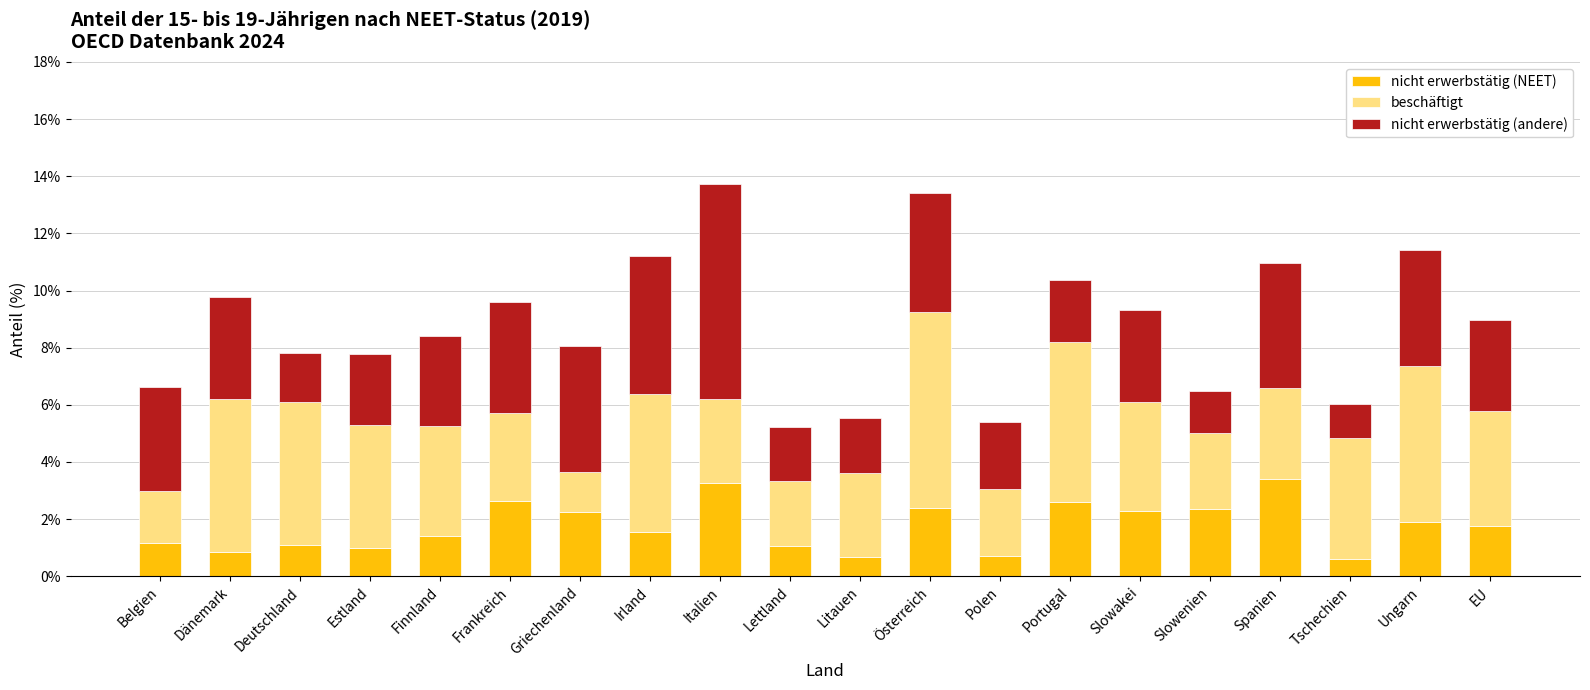

Is it true that nicht erwerbstätig (NEET) equals 0.7 at Polen?

True